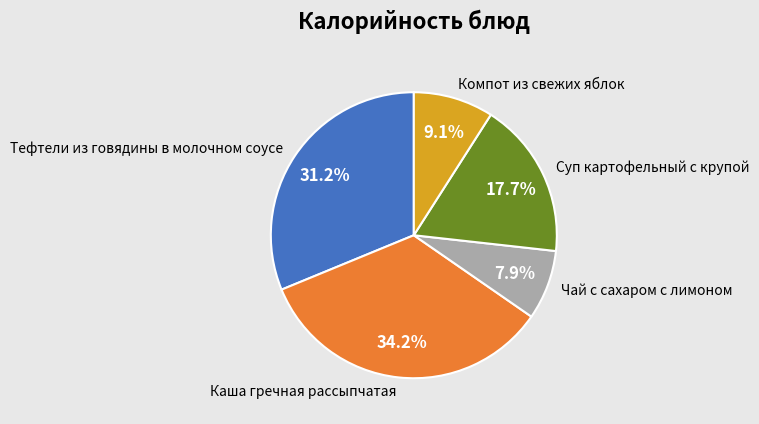

Is there a majority slice in this chart?

No